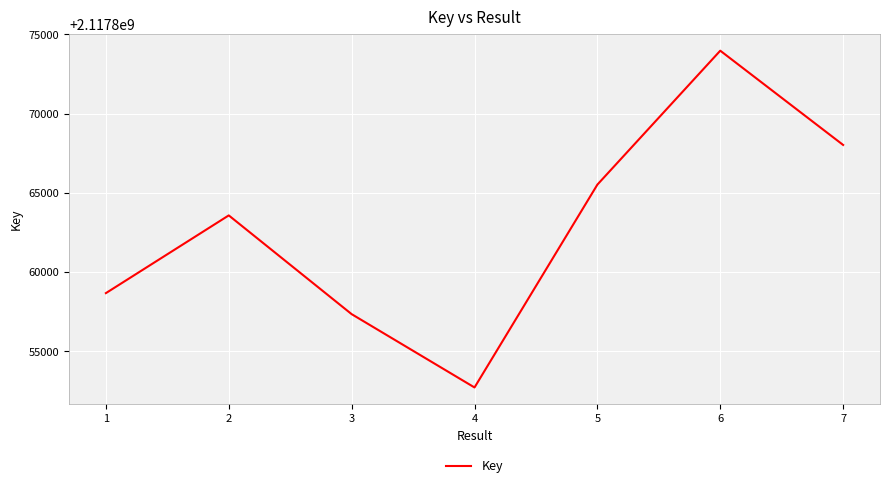

What is the difference between the maximum and minimum values?

21238